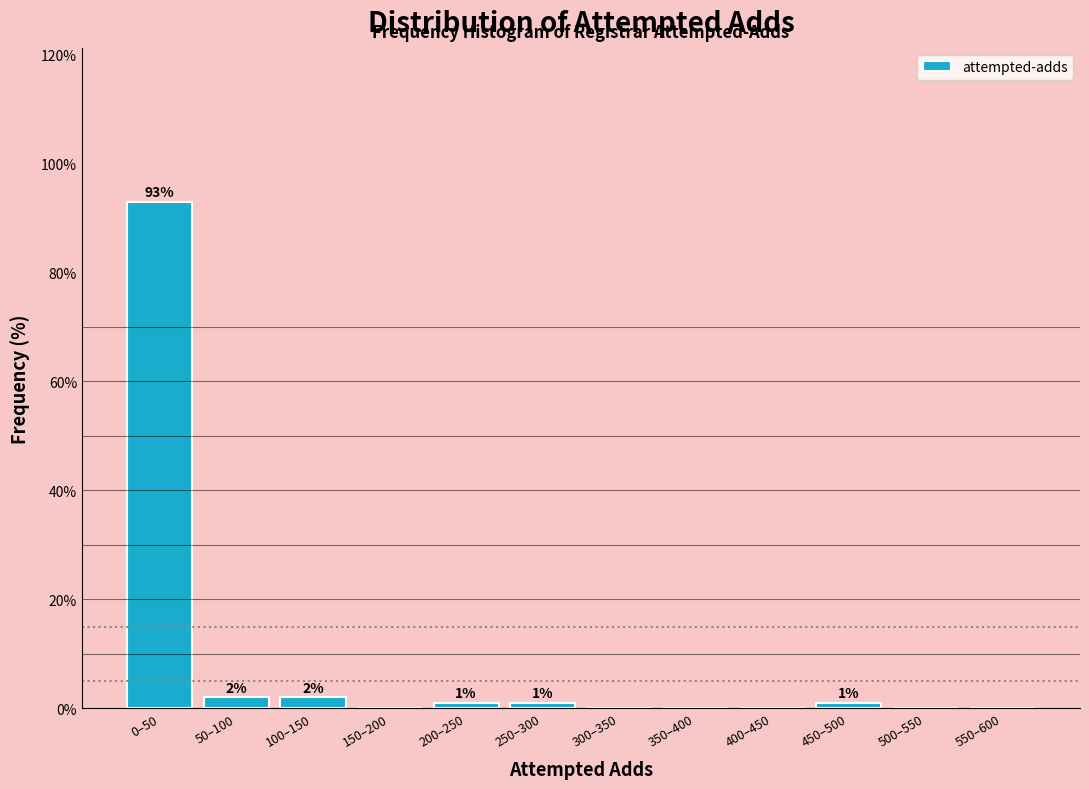

Reading left to right, transcribe all the data shown in this chart.

0–50=93	50–100=2	100–150=2	150–200=0	200–250=1	250–300=1	300–350=0	350–400=0	400–450=0	450–500=1	500–550=0	550–600=0